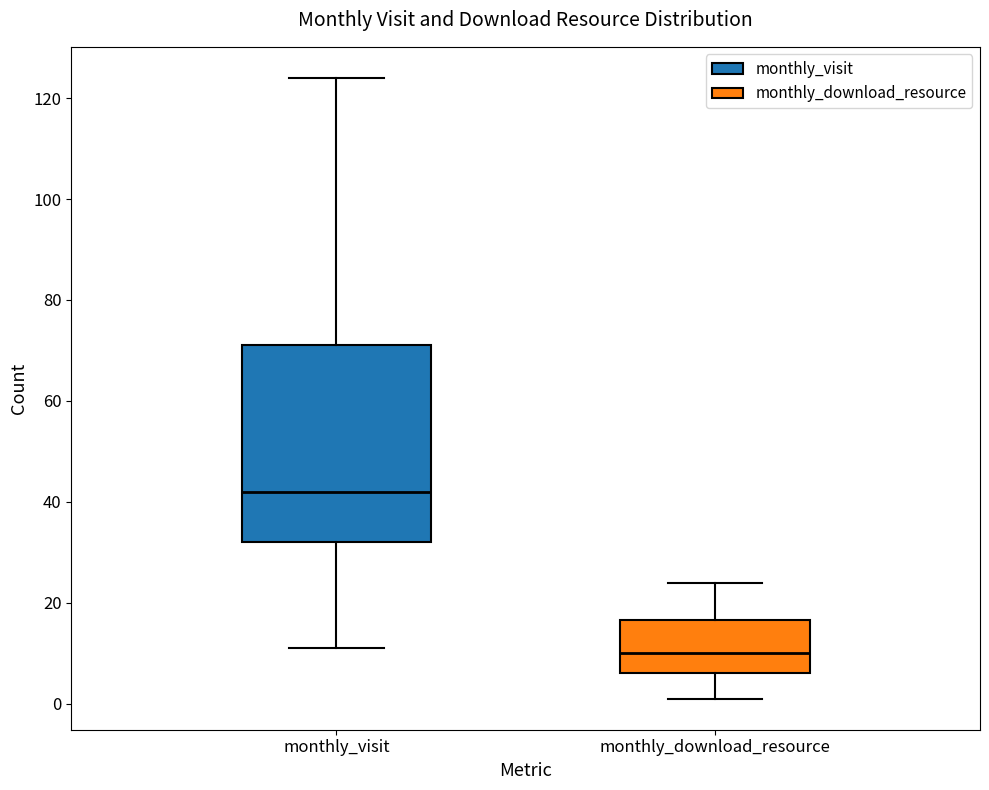

Reading left to right, read every box against the y-axis: the position of its median line, the range the box covers, and the ends of its whiskers. The values are not printed on the chart, so give them approximately, as read against the axis.

monthly_visit: median 42, box 32 to 72, whiskers 12 to 124
monthly_download_resource: median 10, box 6 to 16, whiskers 2 to 24